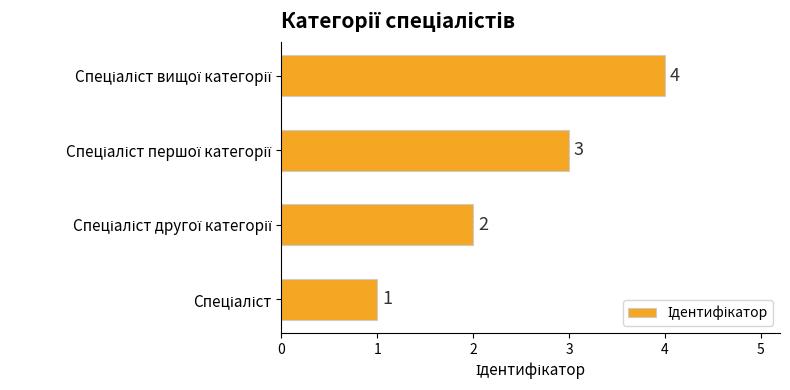

Count the values in the range 2 to 4.

3